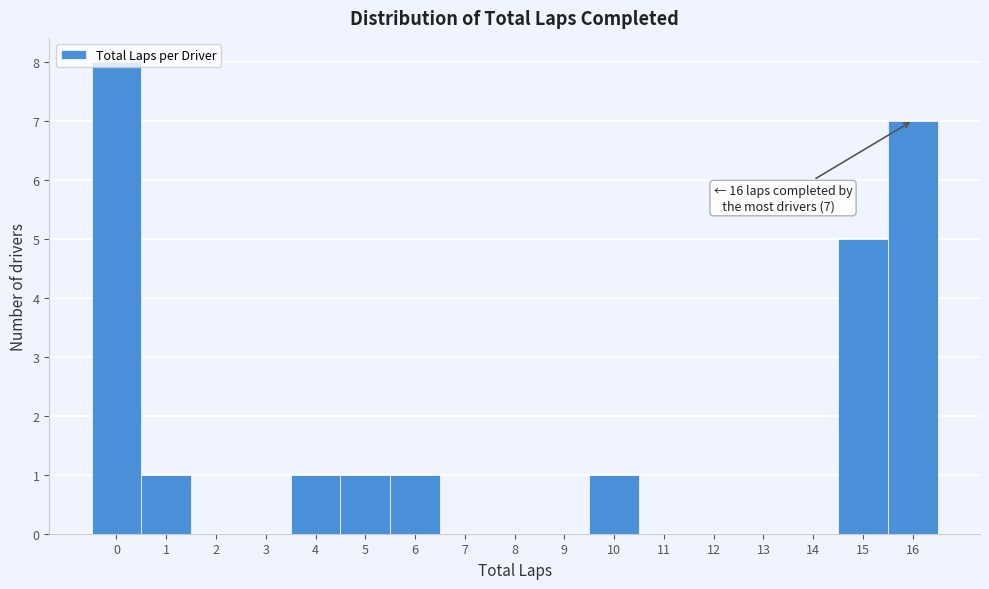

Which range on the x-axis has the tallest bar?

-0.5 to 0.5